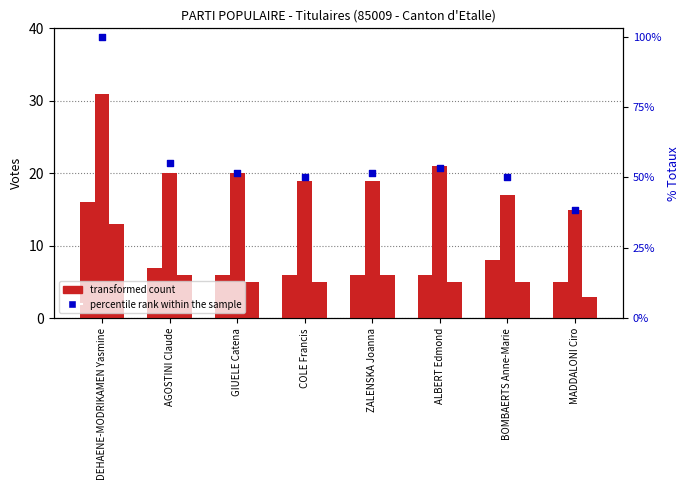

Which series has the widest spread of Y values?

percentile rank within the sample